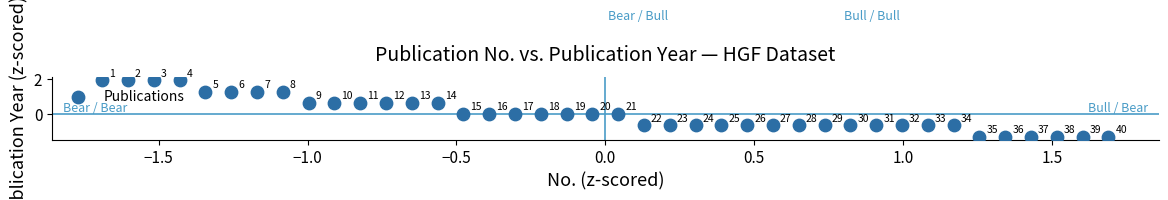

What is the range of X values (max minus min)?

3.4